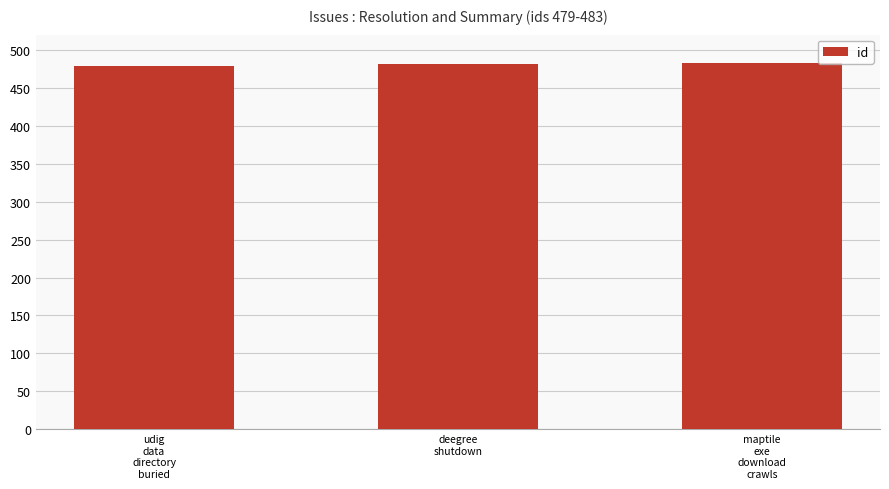

True or false: the data shows 483 at maptile
exe
download
crawls.

True